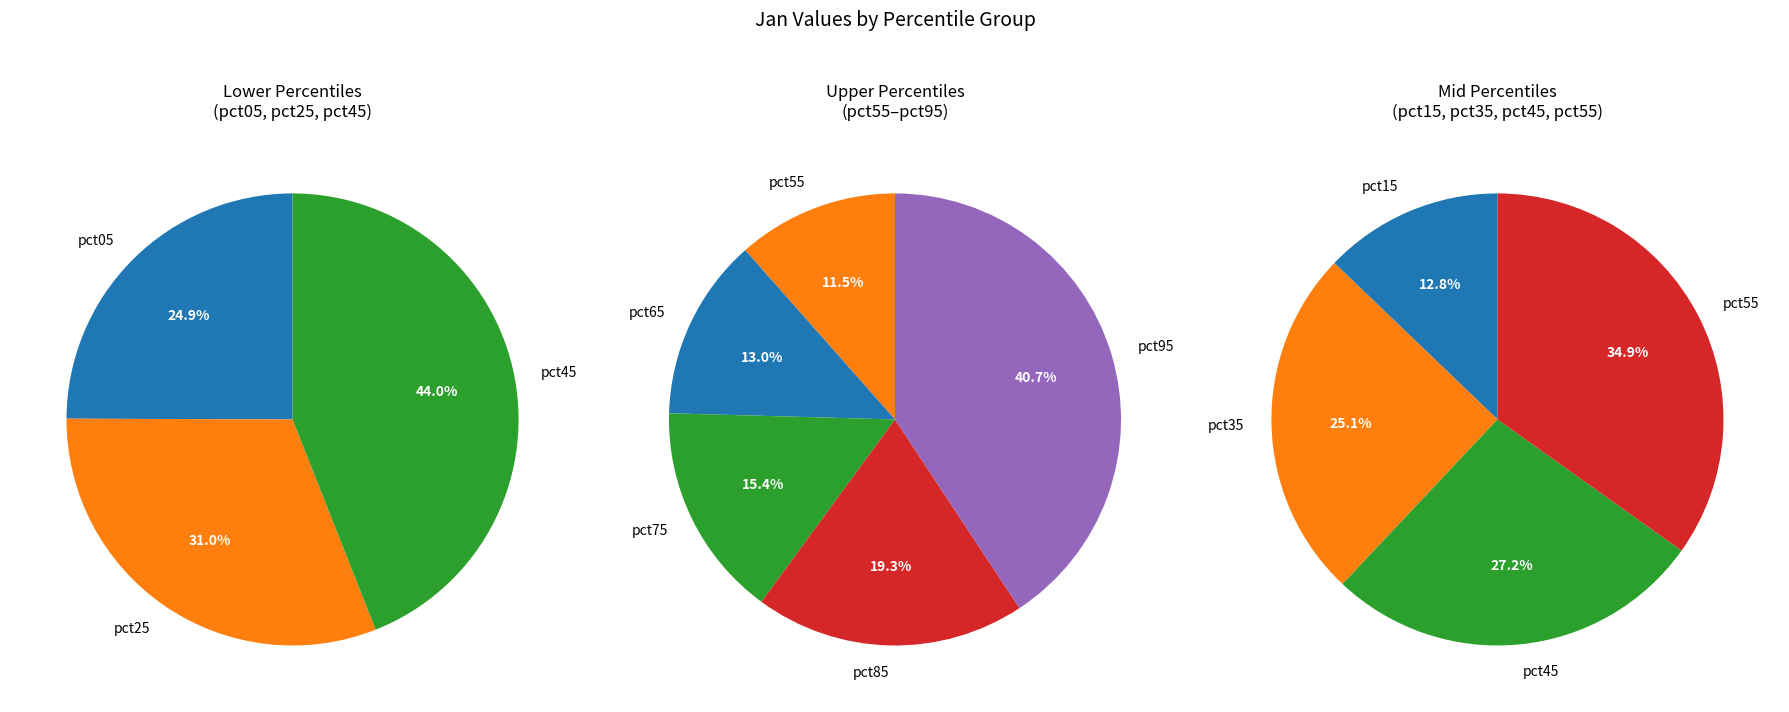

What is the largest slice in the pie chart?

pct95